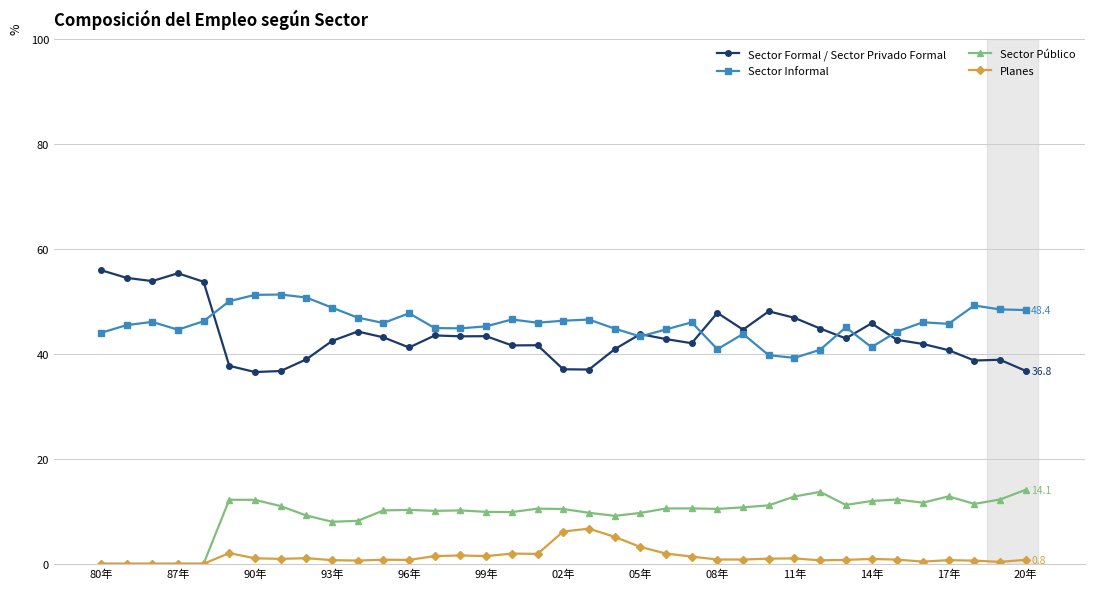

What is the value of the Sector Público point at the 37th from the left?

14.1